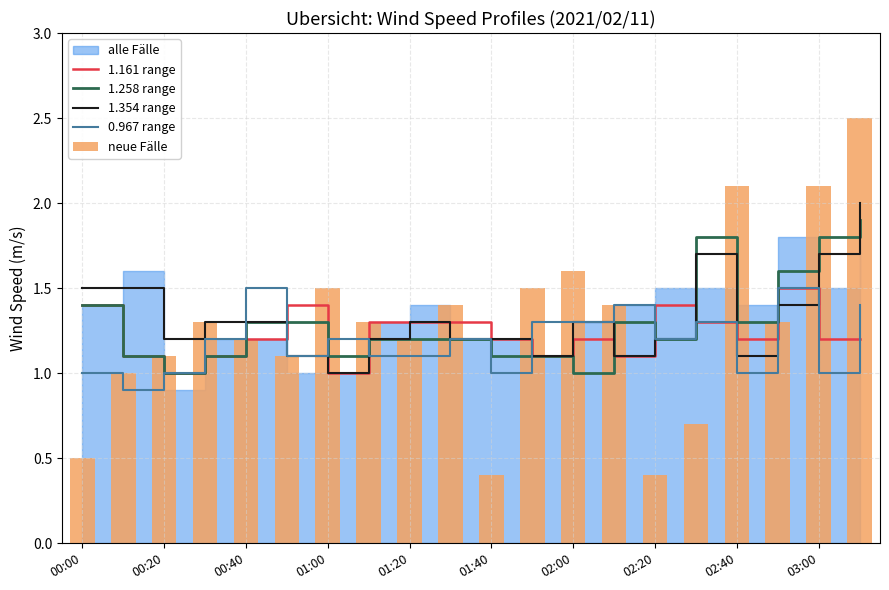

What is the approximate value of 1.354 range at 01:40?

1.2